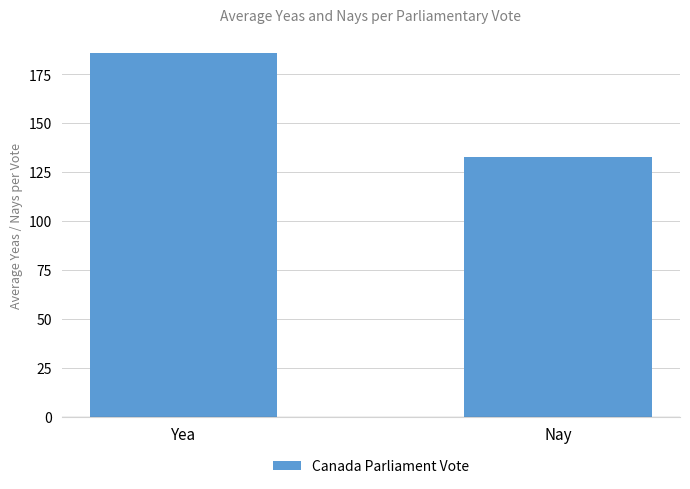

The value at Nay is 221.5. True or false?

False